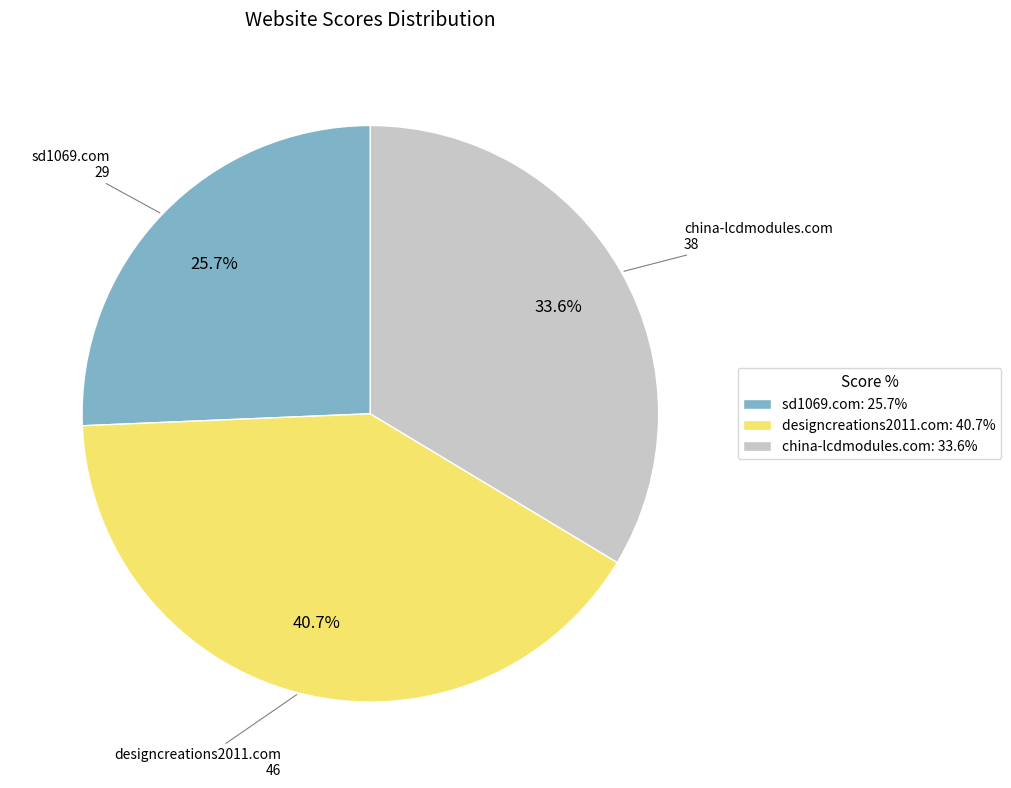

What is the total percentage of designcreations2011.com and china-lcdmodules.com?

74.3%